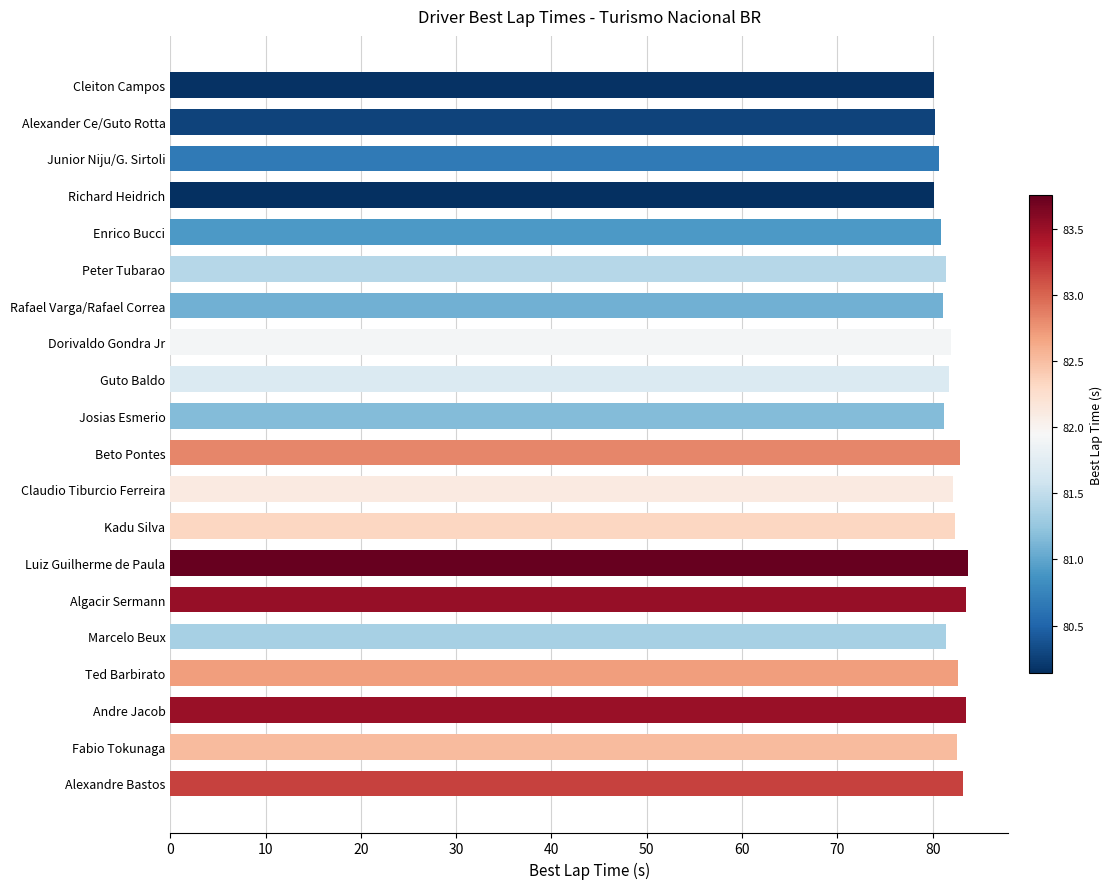

What is the ratio of the value at Enrico Bucci to the value at Peter Tubarao?

1.0